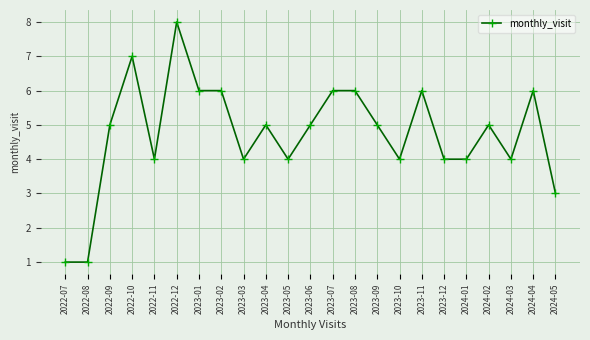

Reading right to left, what are all the values shown in this chart?

3	6	4	5	4	4	6	4	5	6	6	5	4	5	4	6	6	8	4	7	5	1	1